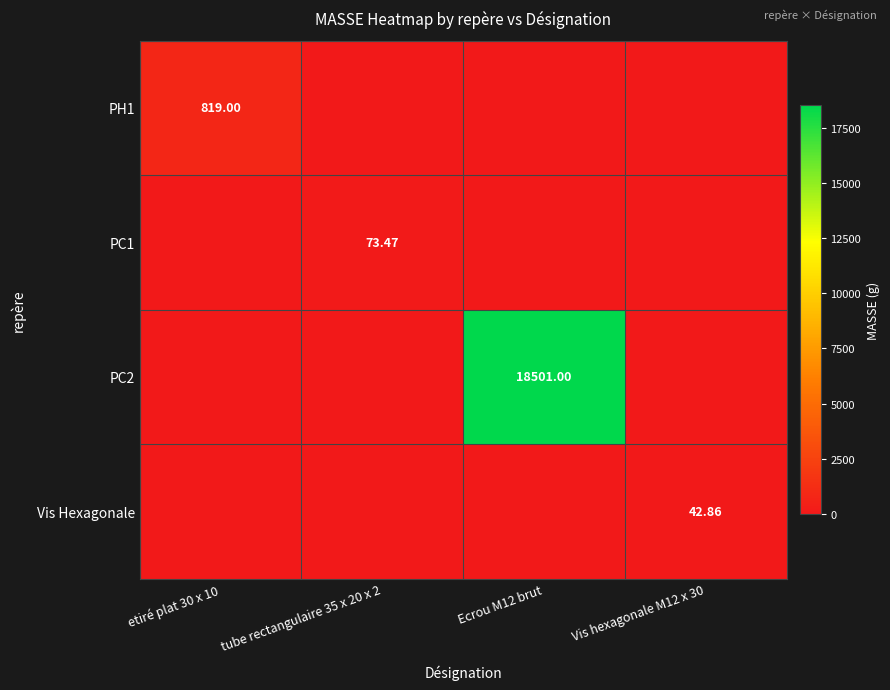

What is the total value across all series at Vis hexagonale M12 x 30?

42.9